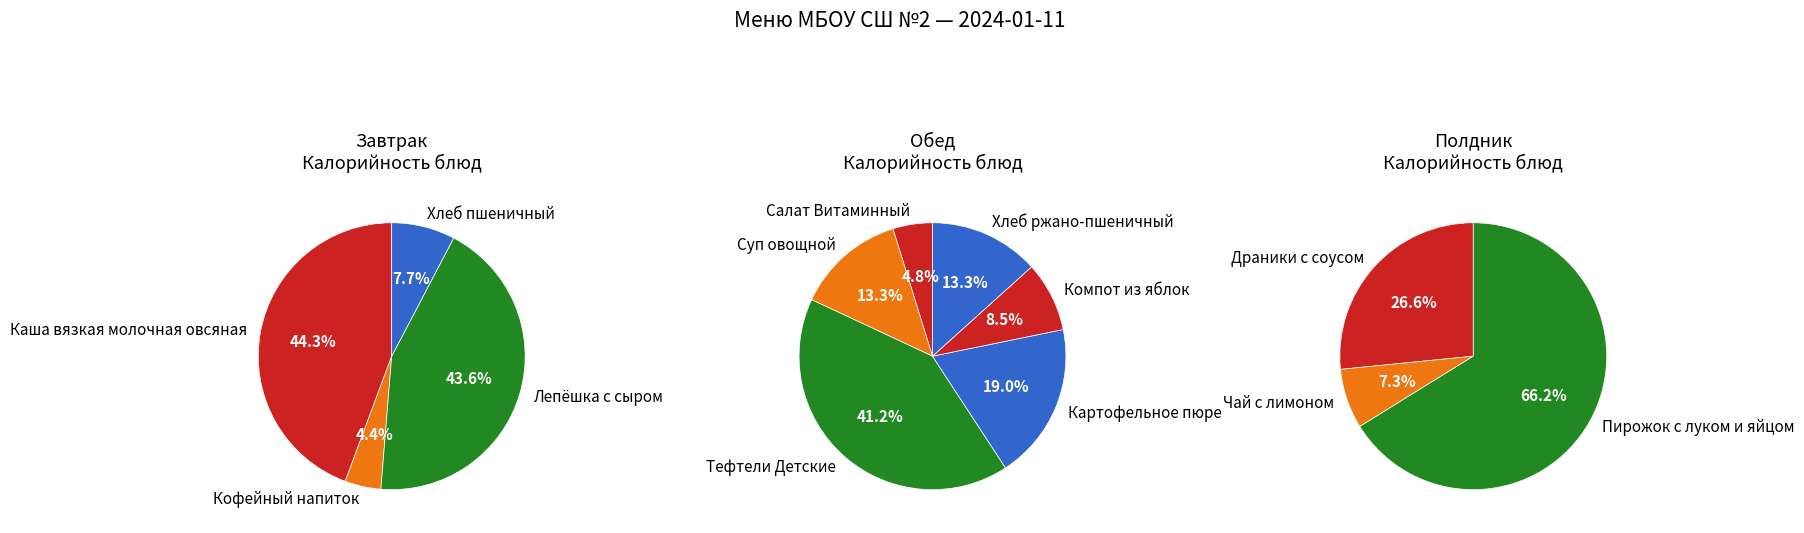

What is the smallest slice in the pie chart?

Кофейный напиток